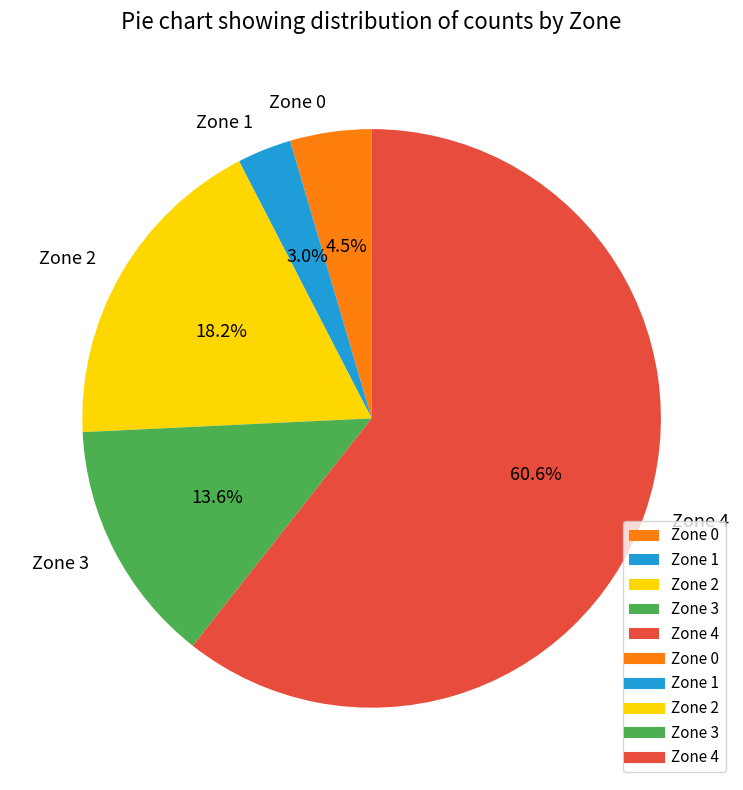

The Zone 3 slice represents 14% of the pie. True or false?

True